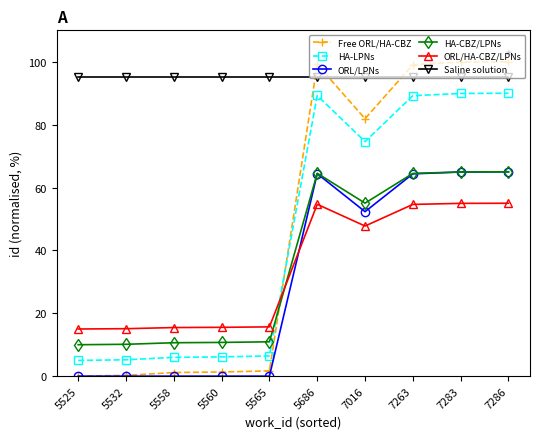

What is the maximum value shown in the chart?

100.0